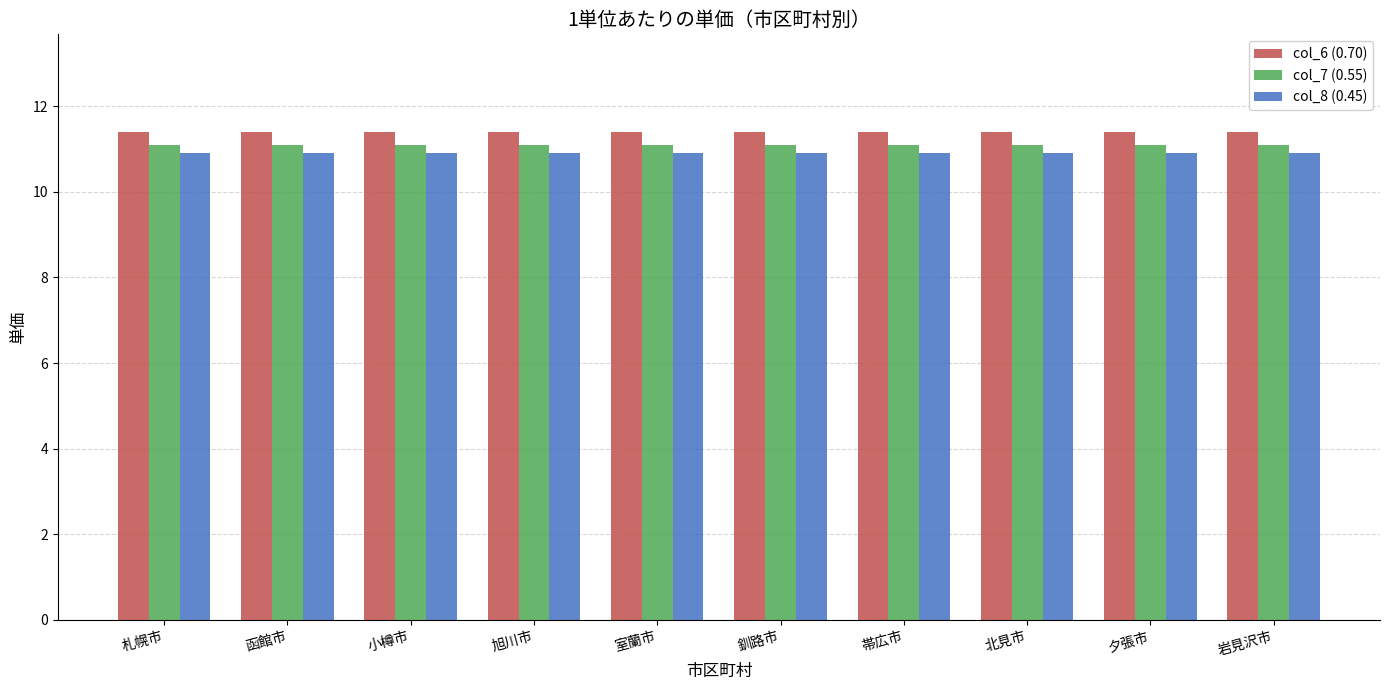

What is the value of the col_7 (0.55) bar at the 6th from the left?

11.1